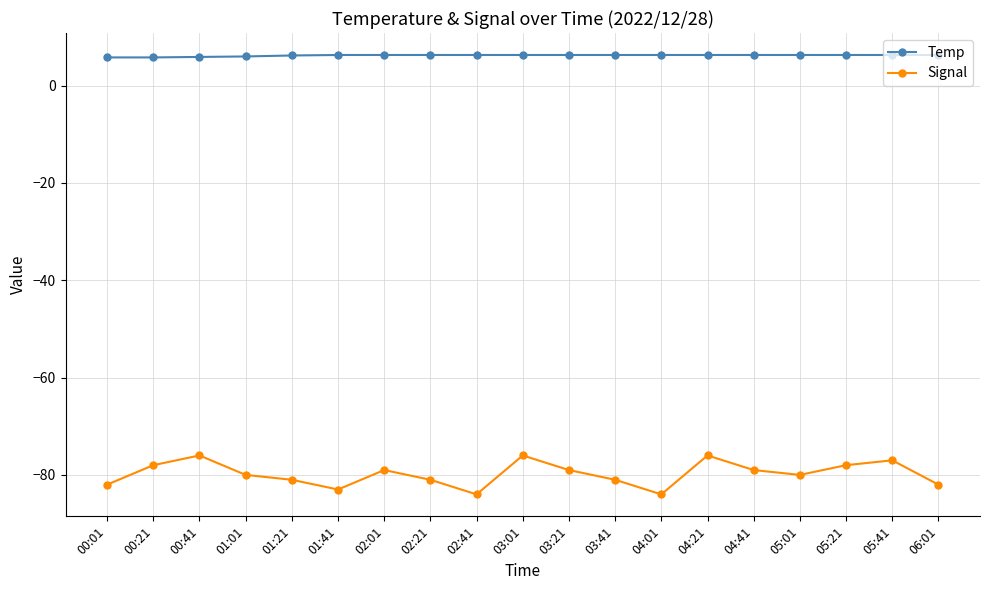

Is it true that Temp equals 2.3 at 03:41?

False